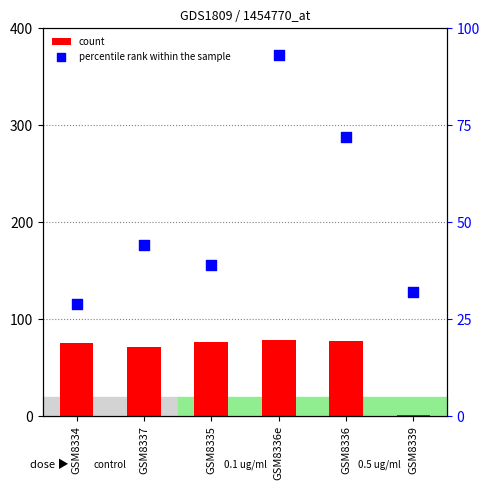

Which series contains the highest Y value?

percentile rank within the sample